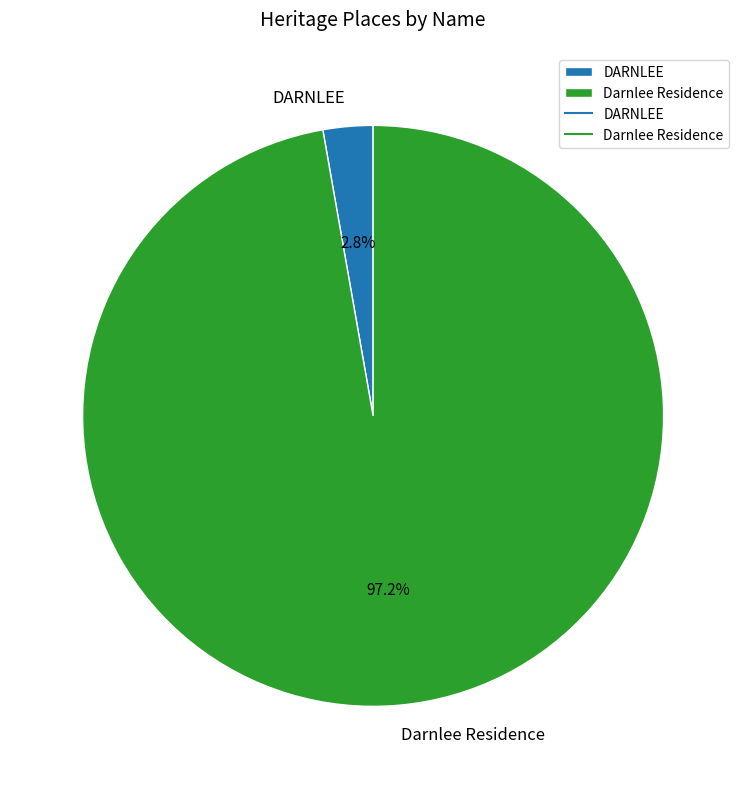

Rank the categories by value from highest to lowest.

Darnlee Residence, DARNLEE